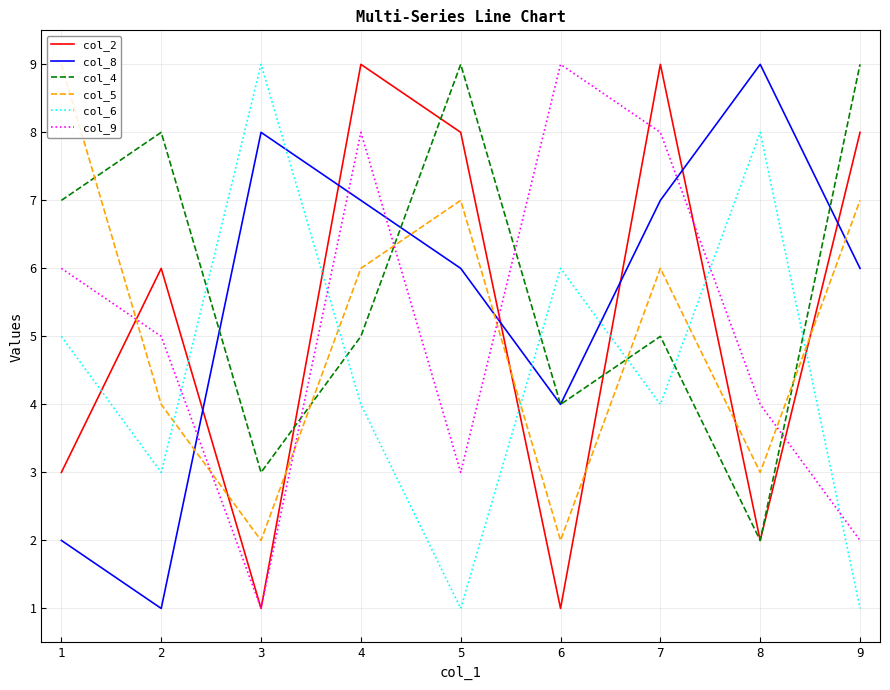

How many times do col_6 and col_9 cross each other?

4